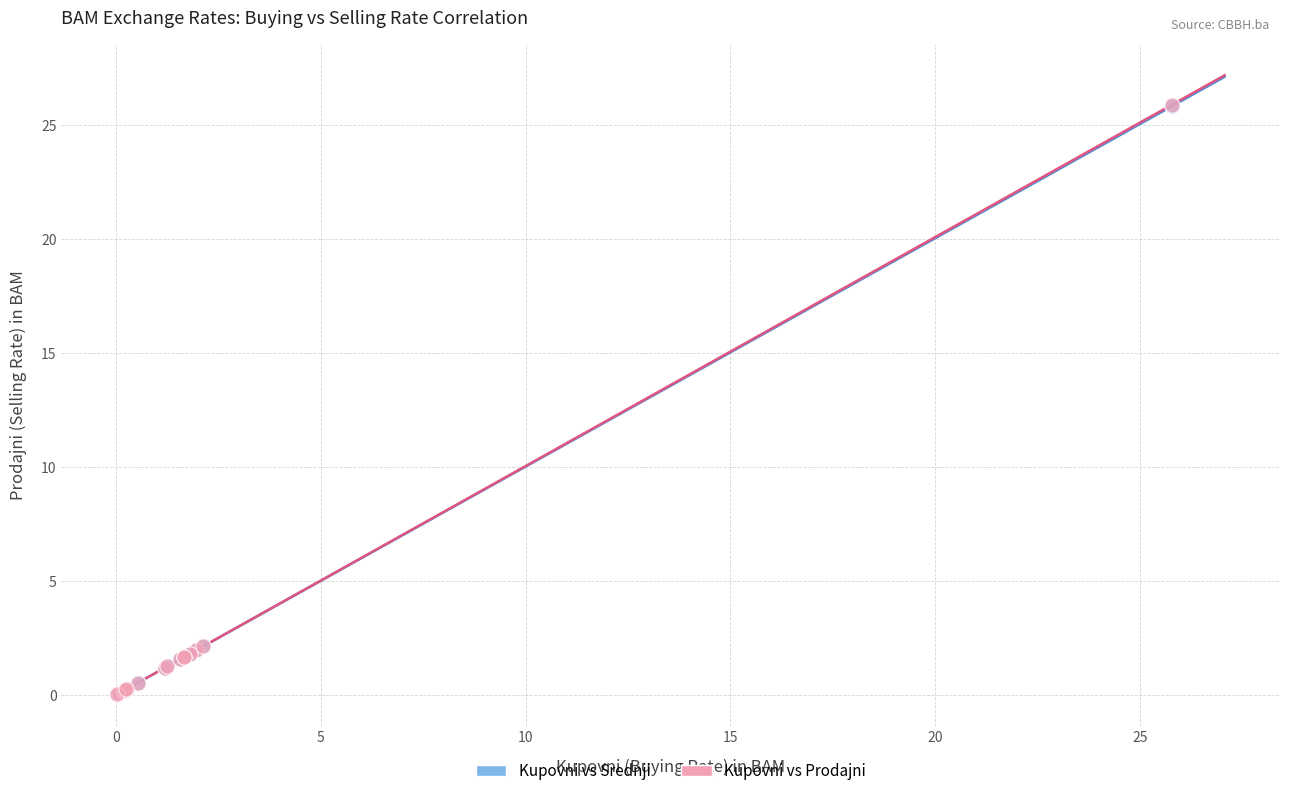

What are all the series names shown in the legend?

Kupovni vs Srednji, Kupovni vs Prodajni